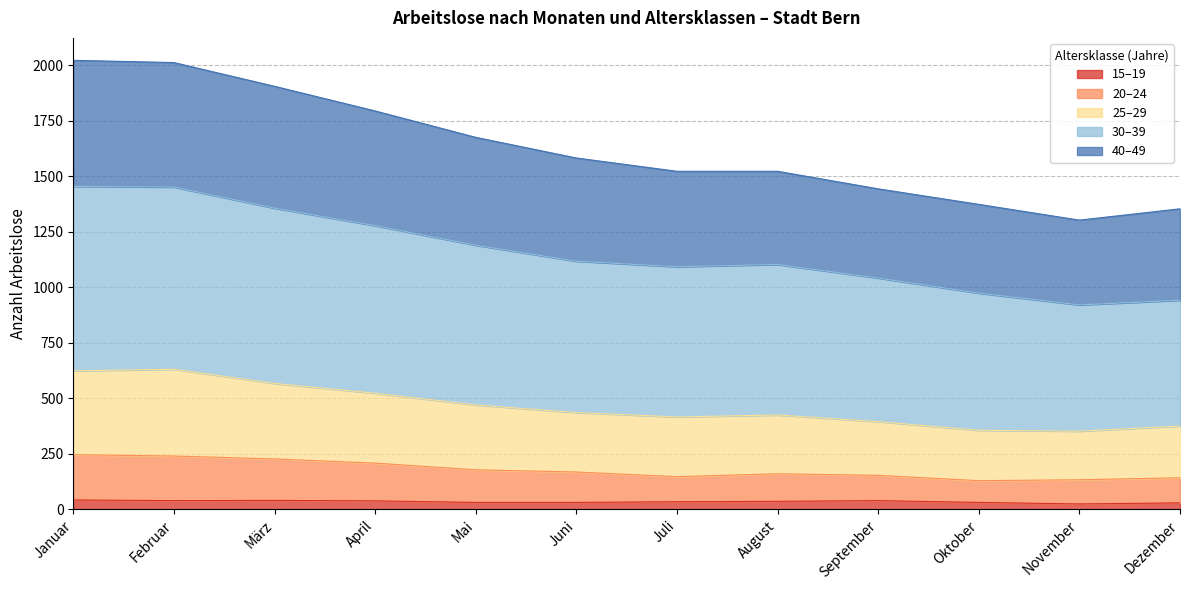

Which category has the highest value across all series?

Januar